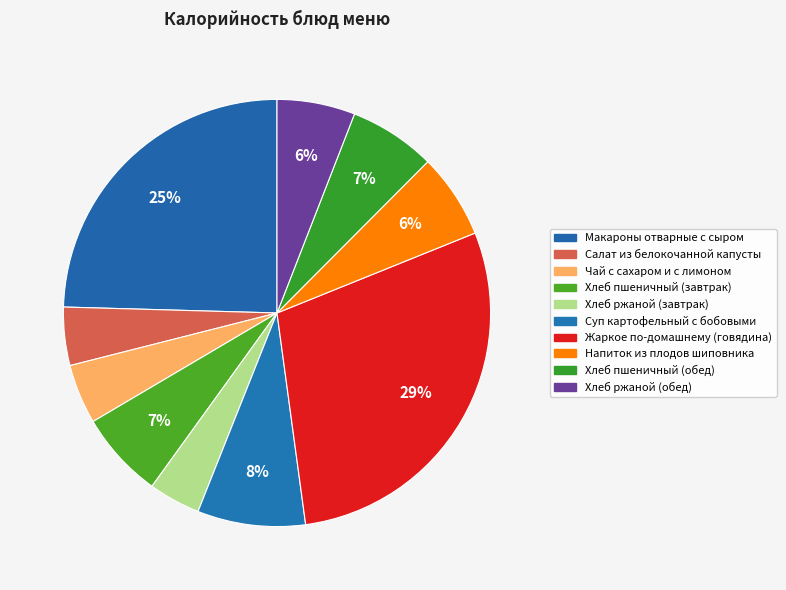

How many segments does this pie chart have?

10